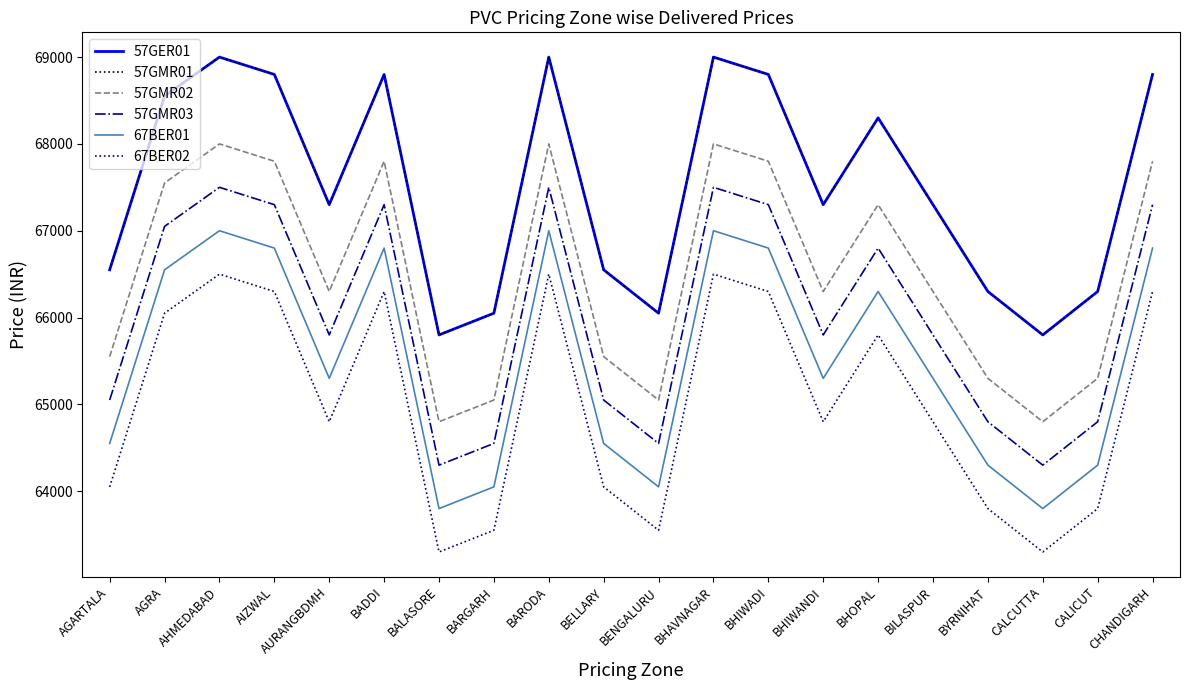

At how many categories does at least one series exceed 68989?

3